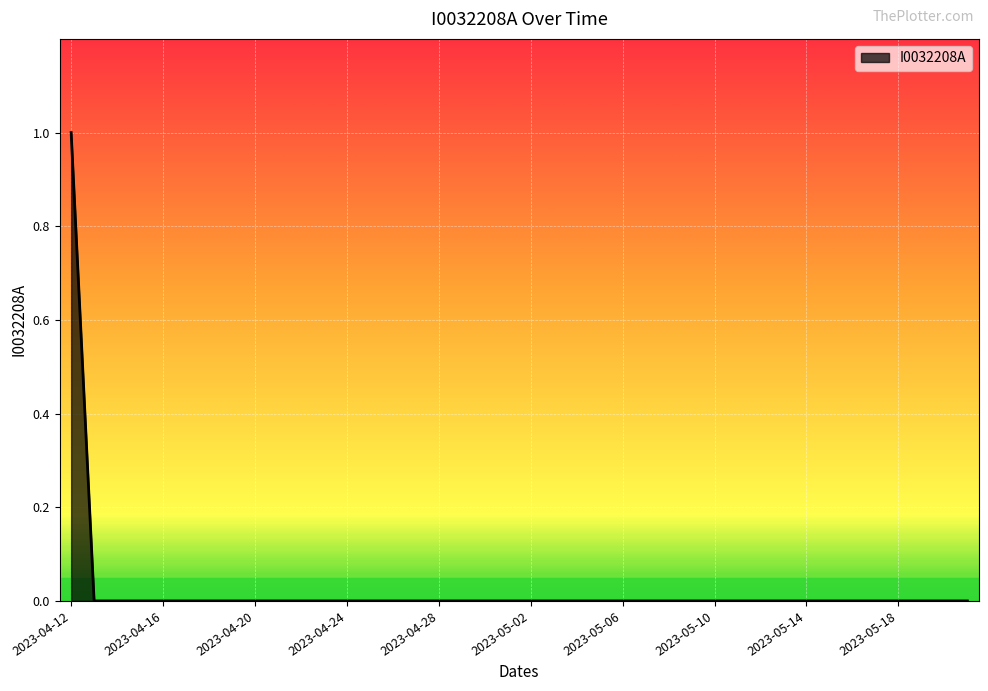

Which category has the lowest value across all series?

2023-04-13